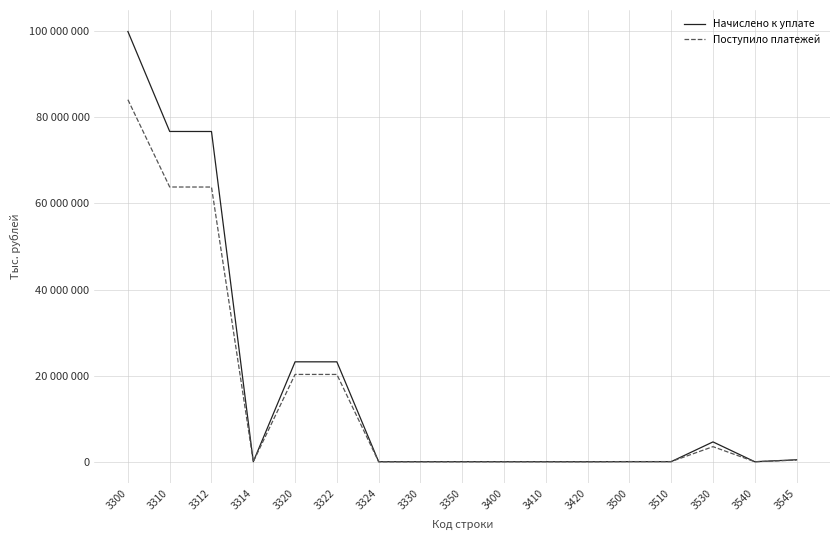

Reading left to right, list all the values displayed in this chart.

Начислено к уплате: 99931833	76713637	76705835	7802	23205694	23203264	2430	2567	9935	4410	3595	815	17288	17270	4605130	45	454843
Поступило платежей: 84092944	63813445	63806636	6809	20280137	20275820	4317	1409	-2047	7261	6801	460	35939	35939	3499965	-387	373772